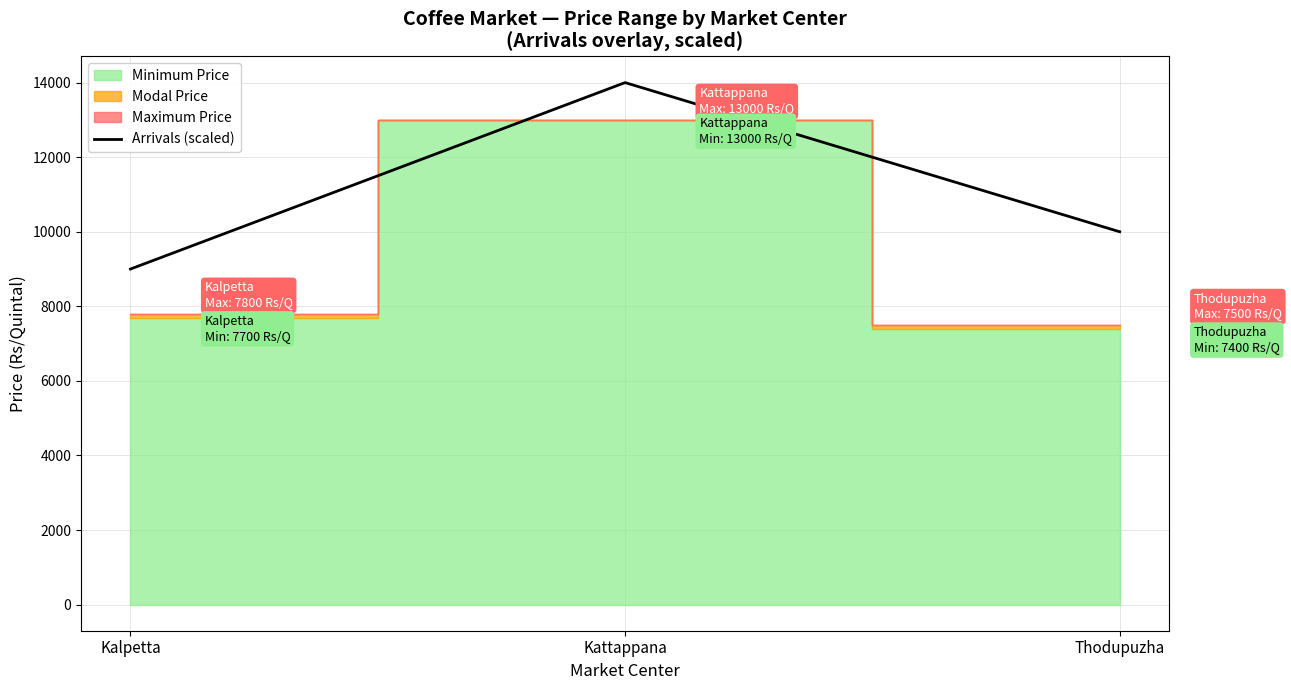

True or false: Arrivals (scaled) has a value of 10000 at Thodupuzha.

True